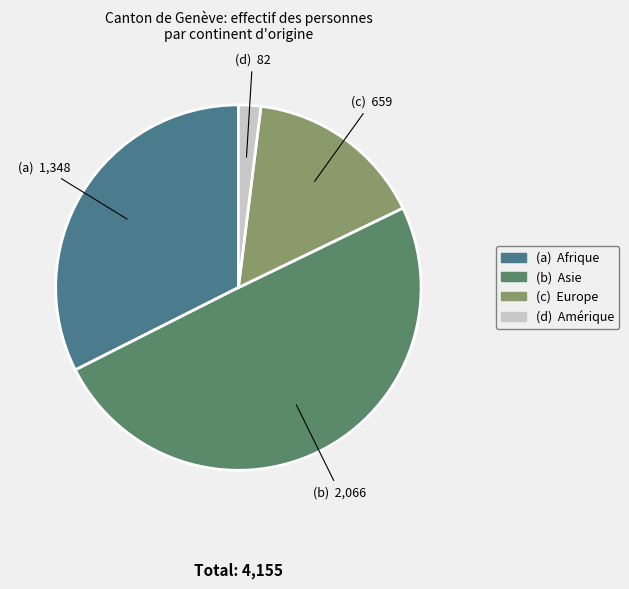

How many segments does this pie chart have?

4